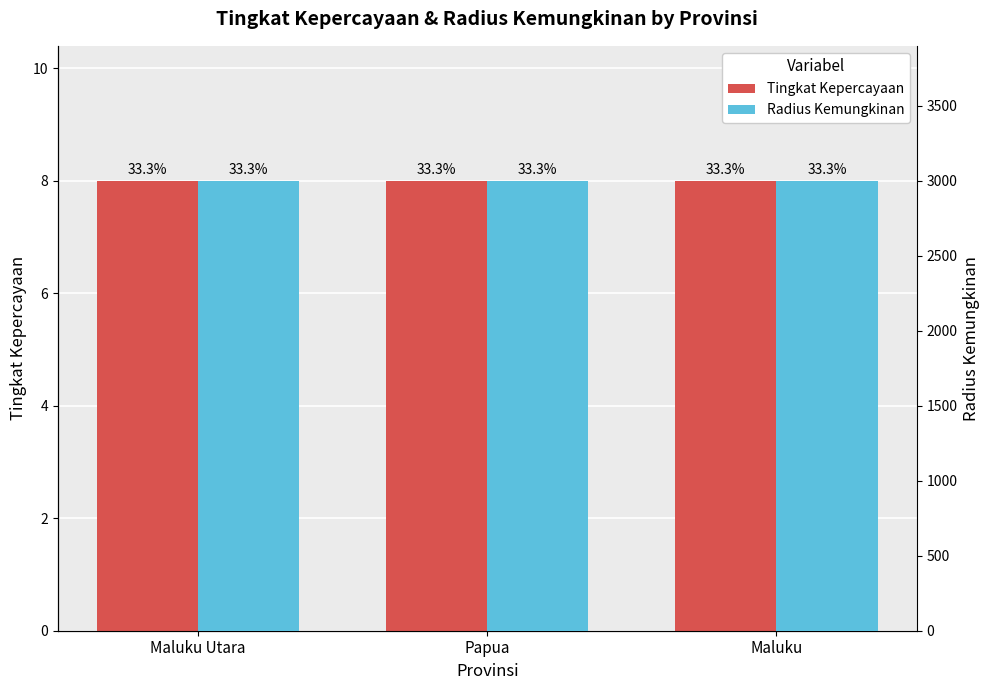

What is the label of the 1st bar from the right?

Maluku